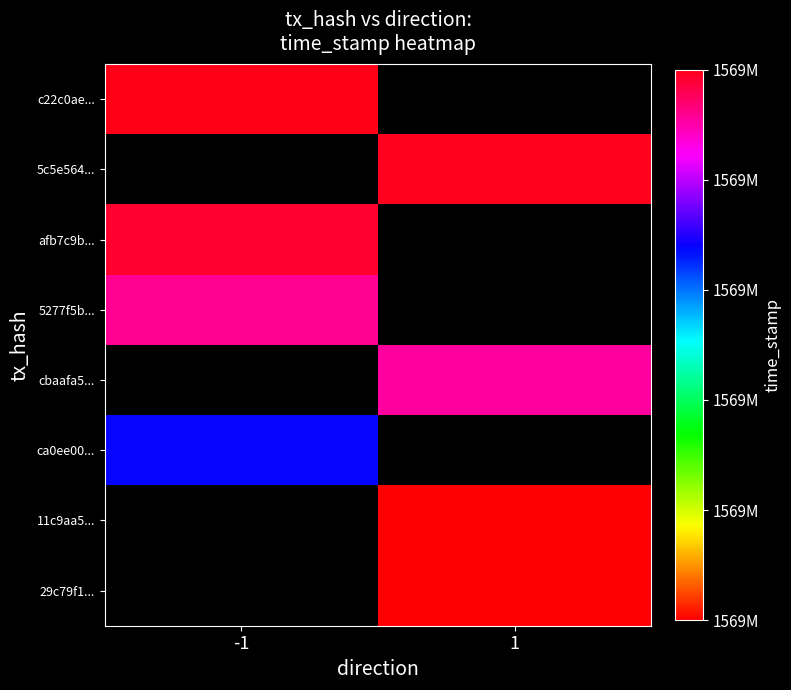

How many categories are shown in the chart?

2